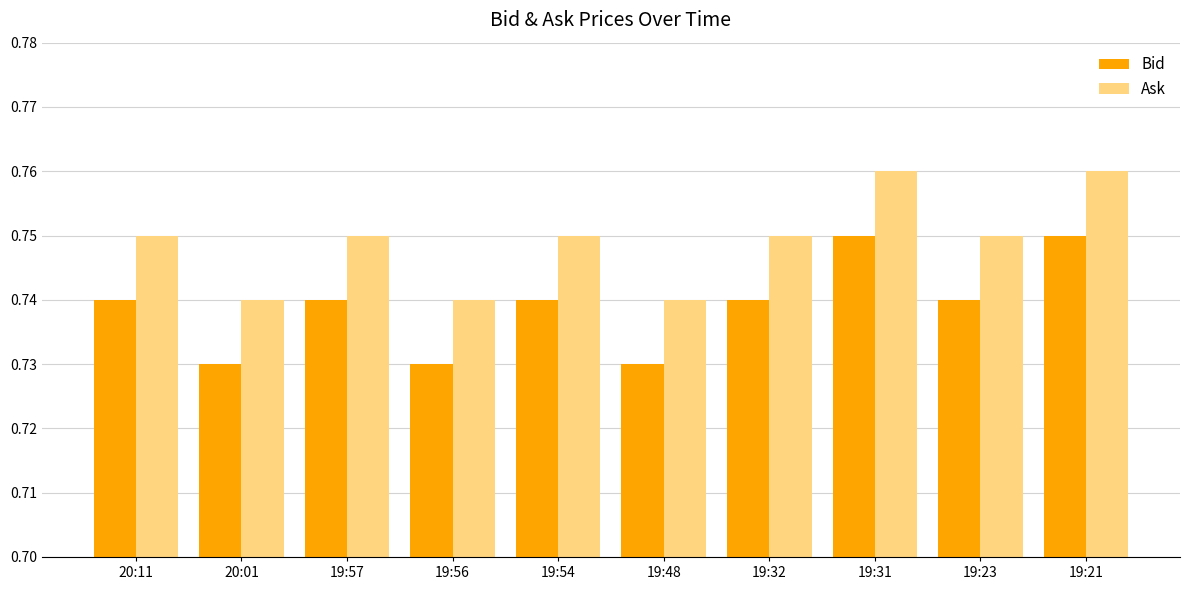

At 19:54, list the series in order from largest to smallest.

Ask, Bid